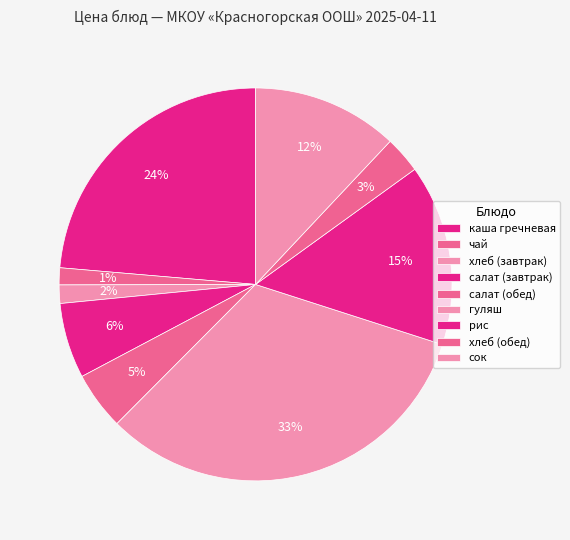

Count the number of slices in the pie.

9